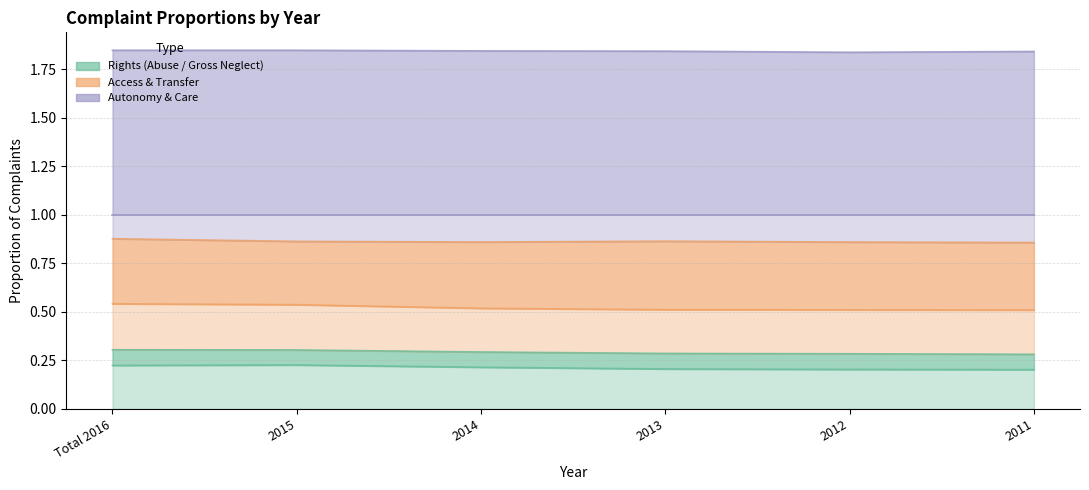

What is the smallest value displayed?

0.2